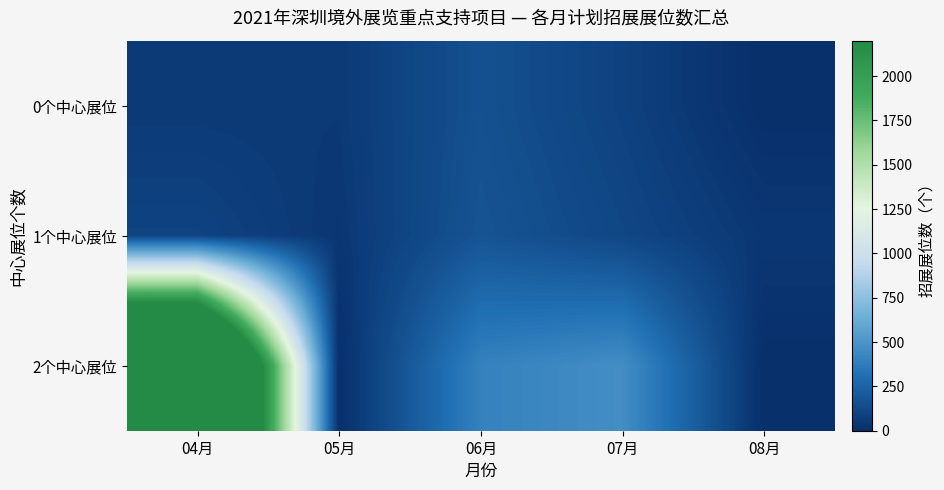

At 04月, list the series in order from largest to smallest.

2个中心展位, 1个中心展位, 0个中心展位